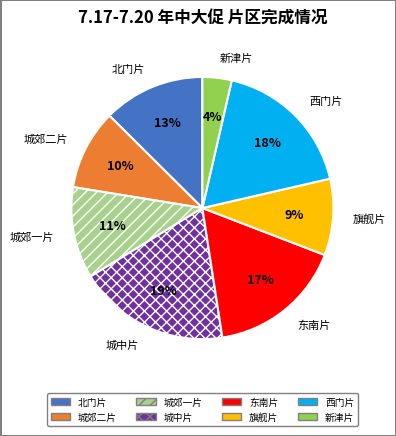

To the nearest percent, what is the difference between the 西门片 and 城郊二片 slice percentages?

8%